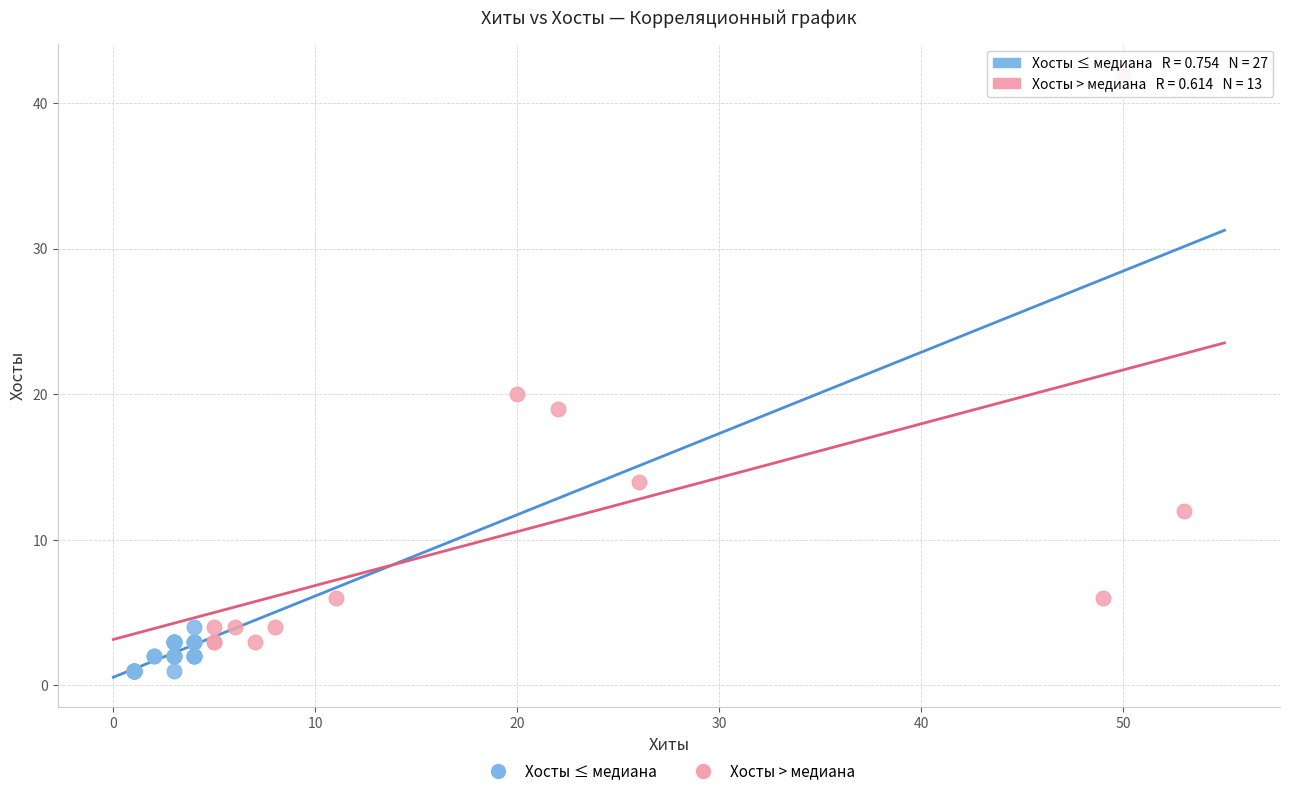

Which series contains the lowest Y value?

Хосты ≤ медиана